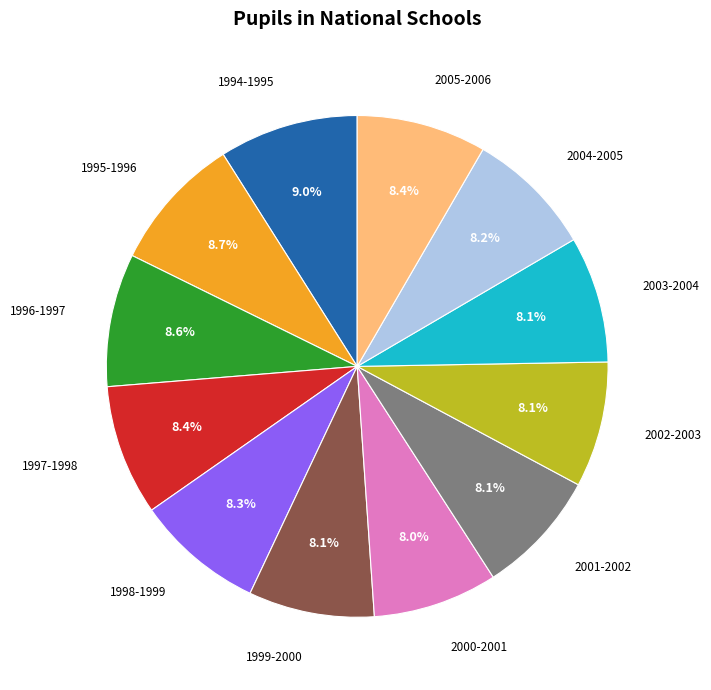

Does any single category account for the majority?

No